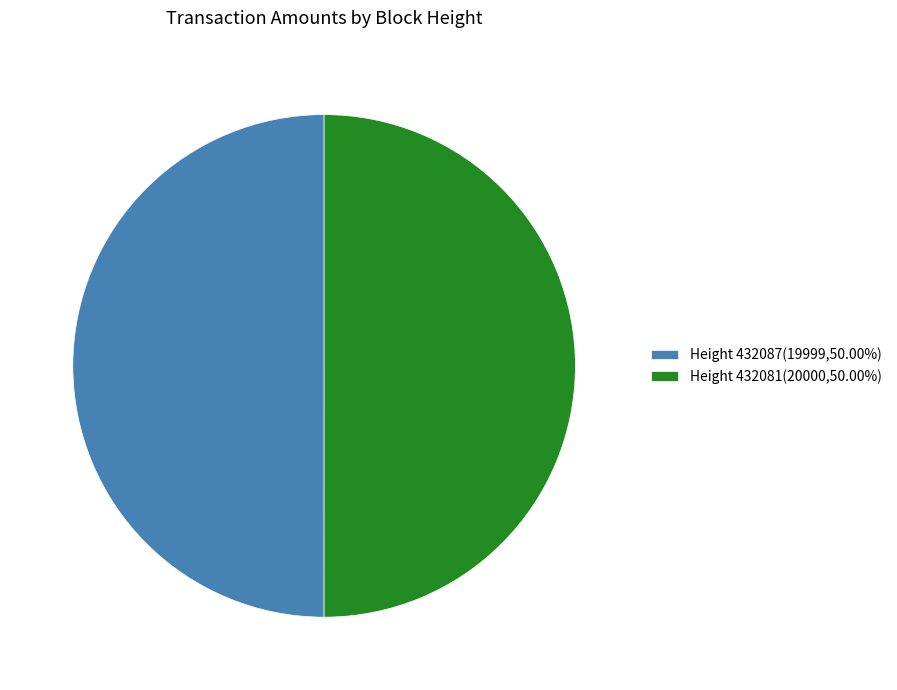

How many slices are in this pie chart?

2